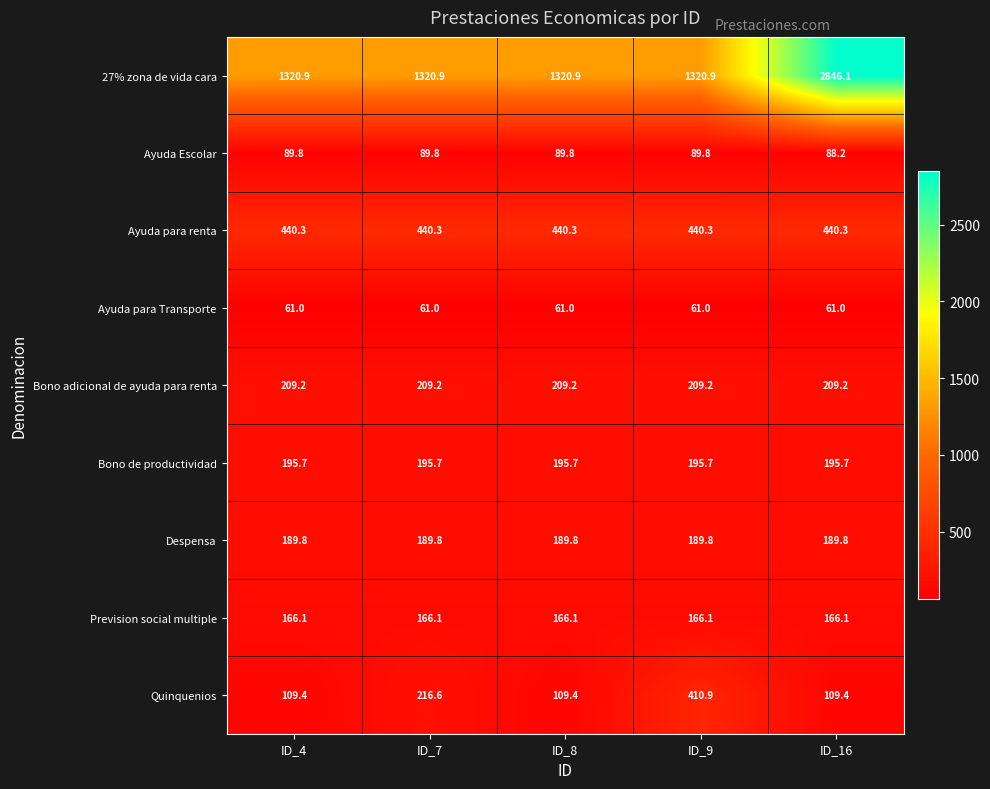

At which label is Quinquenios closest to 260?

ID_7